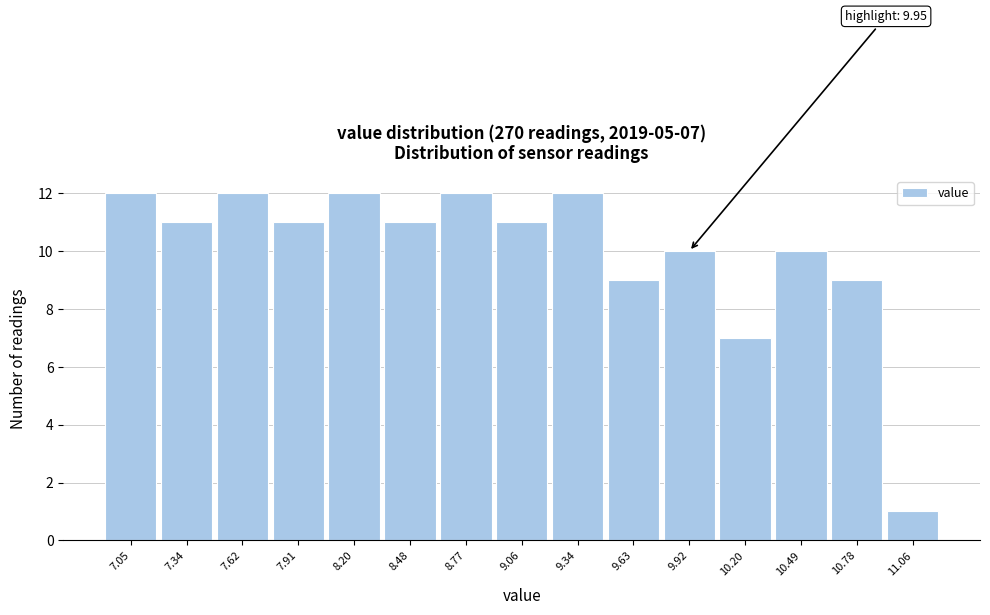

Reading left to right, list all the values displayed in this chart.

7.05=12	7.34=11	7.62=12	7.91=11	8.20=12	8.48=11	8.77=12	9.06=11	9.34=12	9.63=9	9.92=10	10.20=7	10.49=10	10.78=9	11.06=1